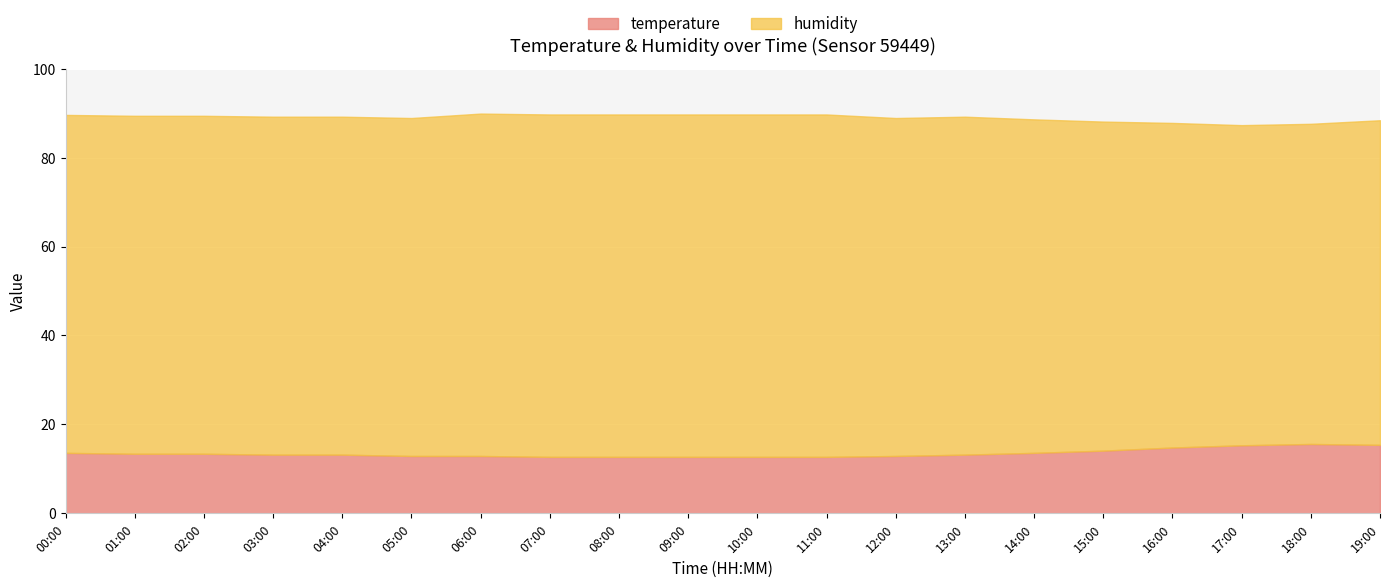

What is the total value across all series at 02:00?

89.4